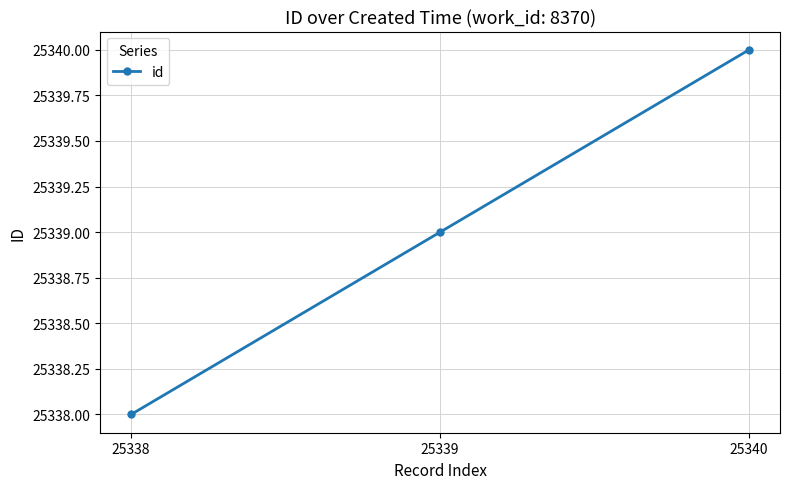

What is the average value?

25339